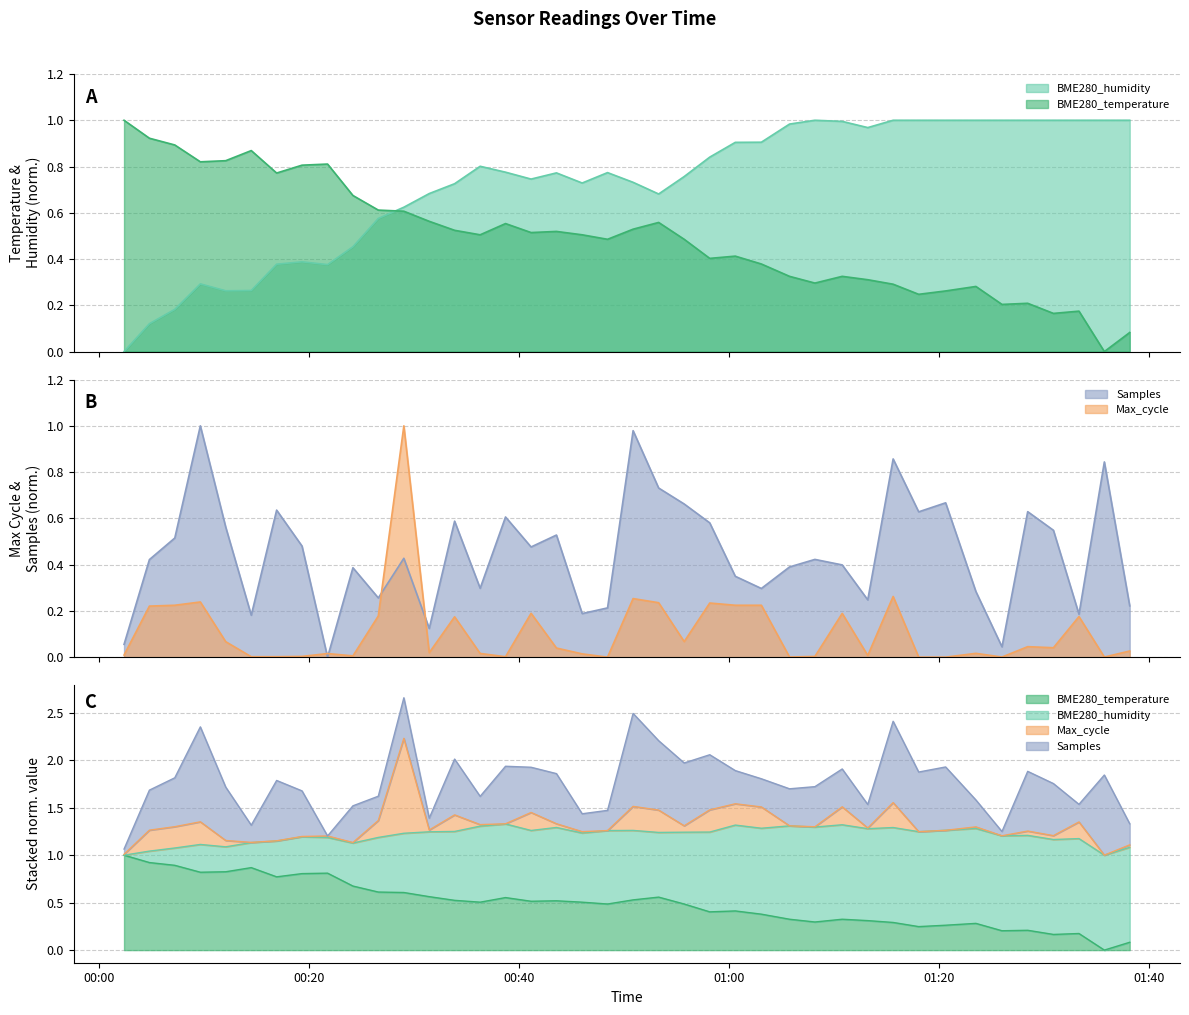

What is the difference between the maximum and minimum values in the Samples series?

1.0